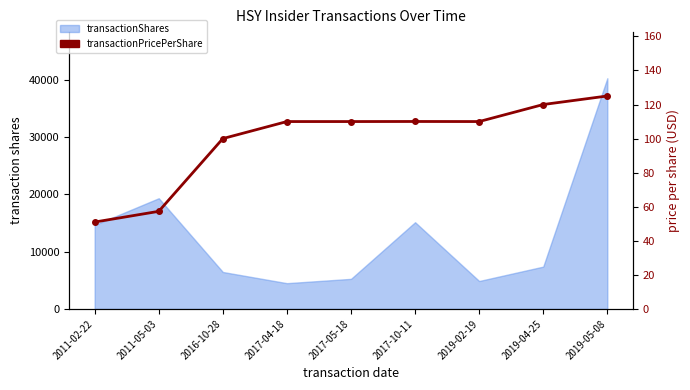

Reading right to left, transcribe all the data shown in this chart.

125.0	120.0	110.0	110.0	110.0	110.0	100.0	57.3	51.0